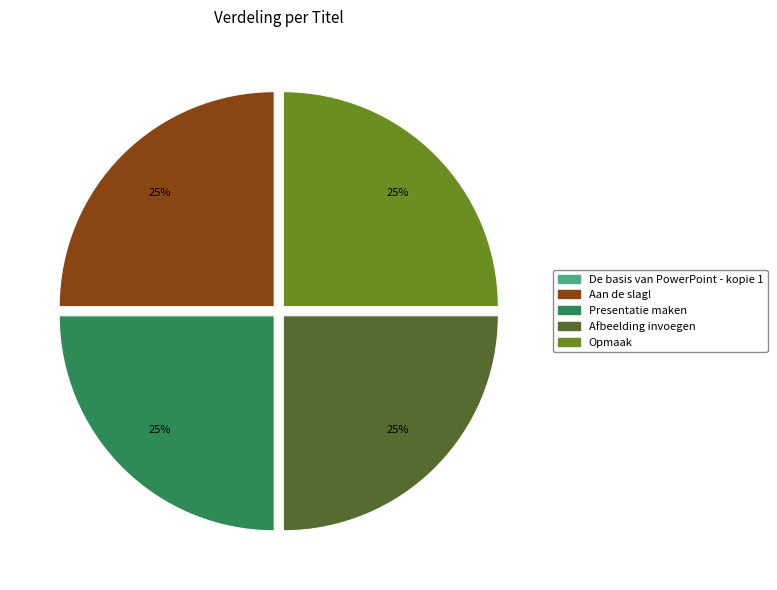

Is there a majority slice in this chart?

No